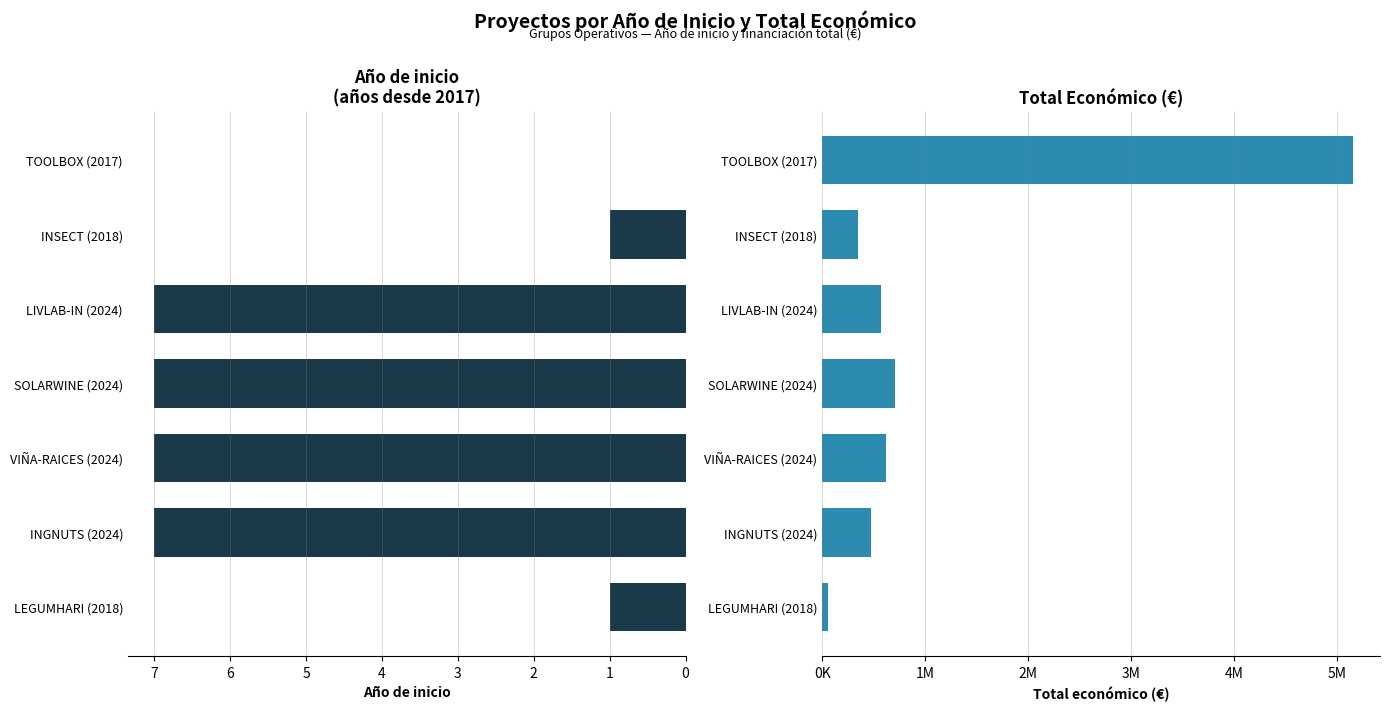

How many positive values does the Año de inicio series have?

6